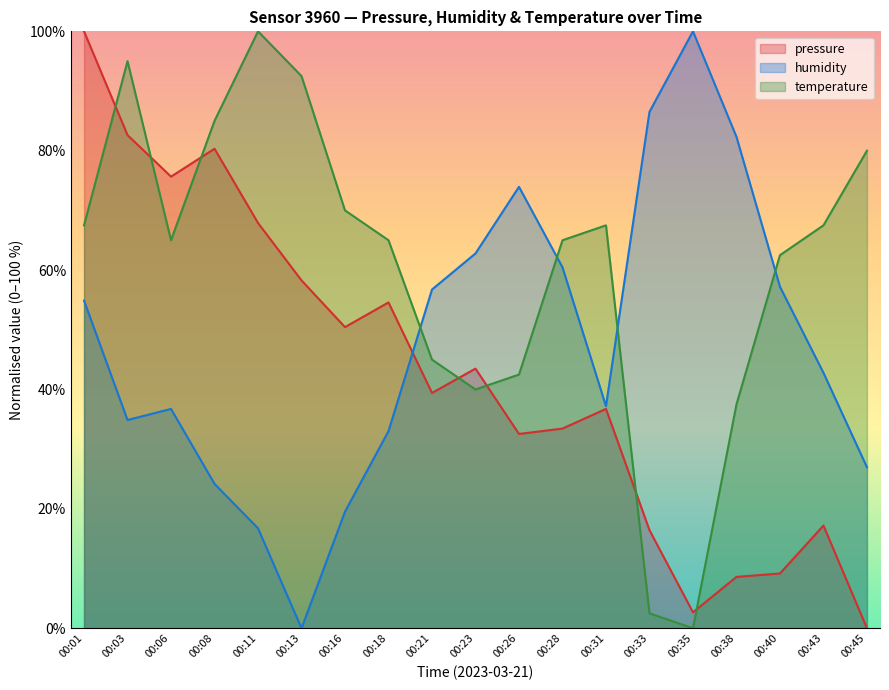

After their last crossing, which series has the higher values: temperature or pressure?

temperature